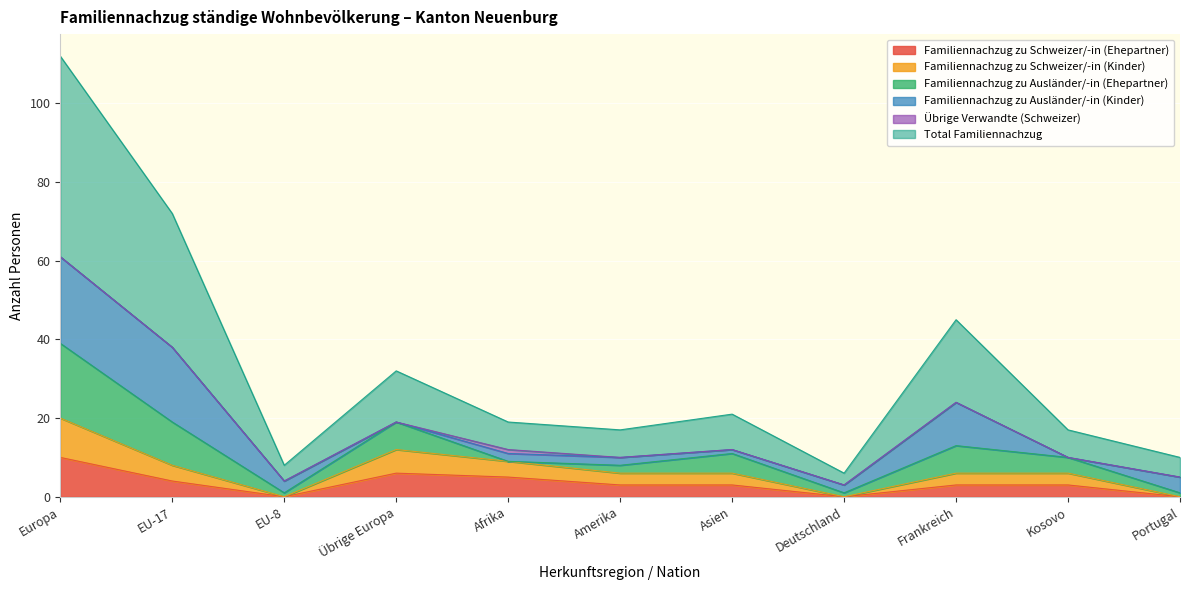

How many lines are shown in the chart?

6